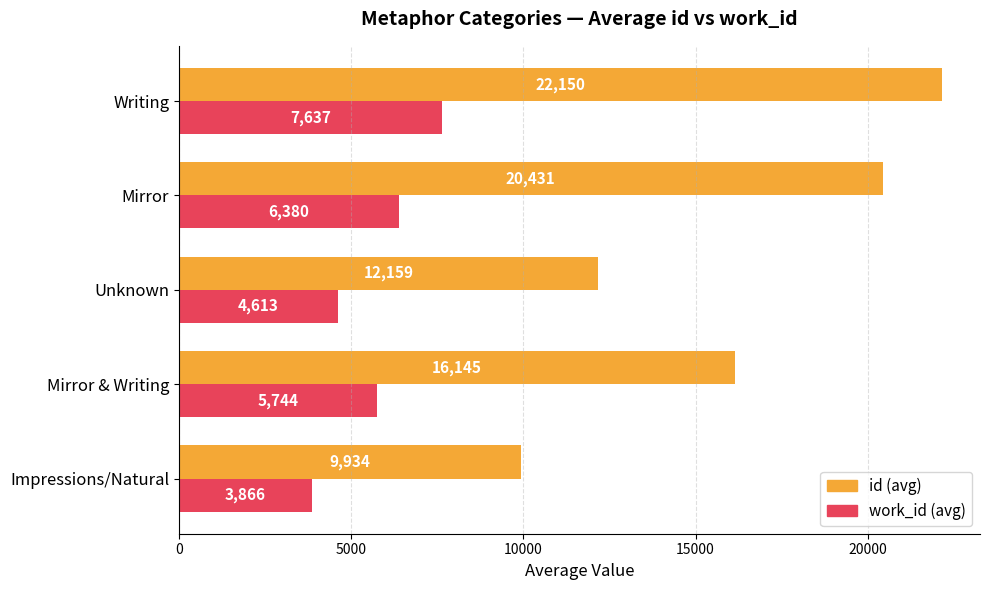

What is the total value across all series at Mirror & Writing?

21889.0